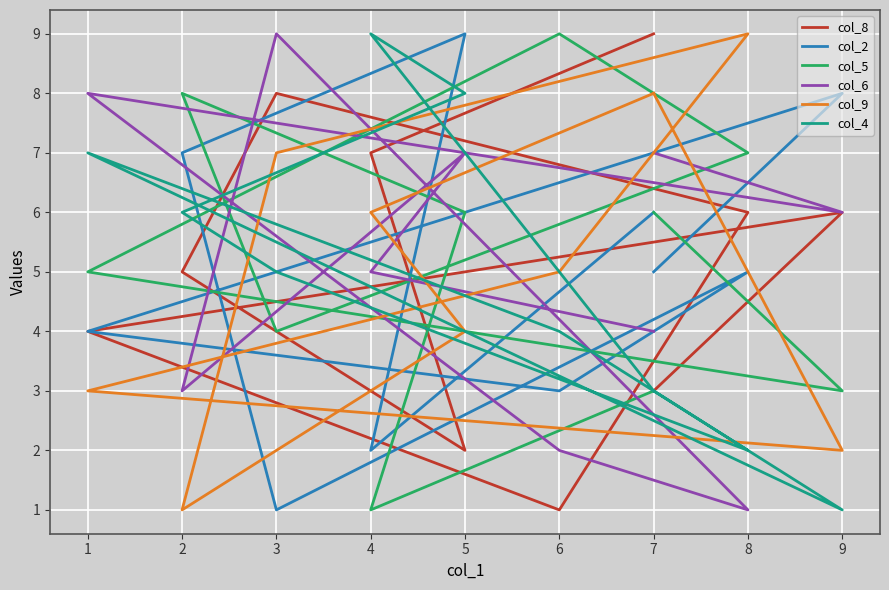

What is the sum of the col_8 values at 9 and 6?

7